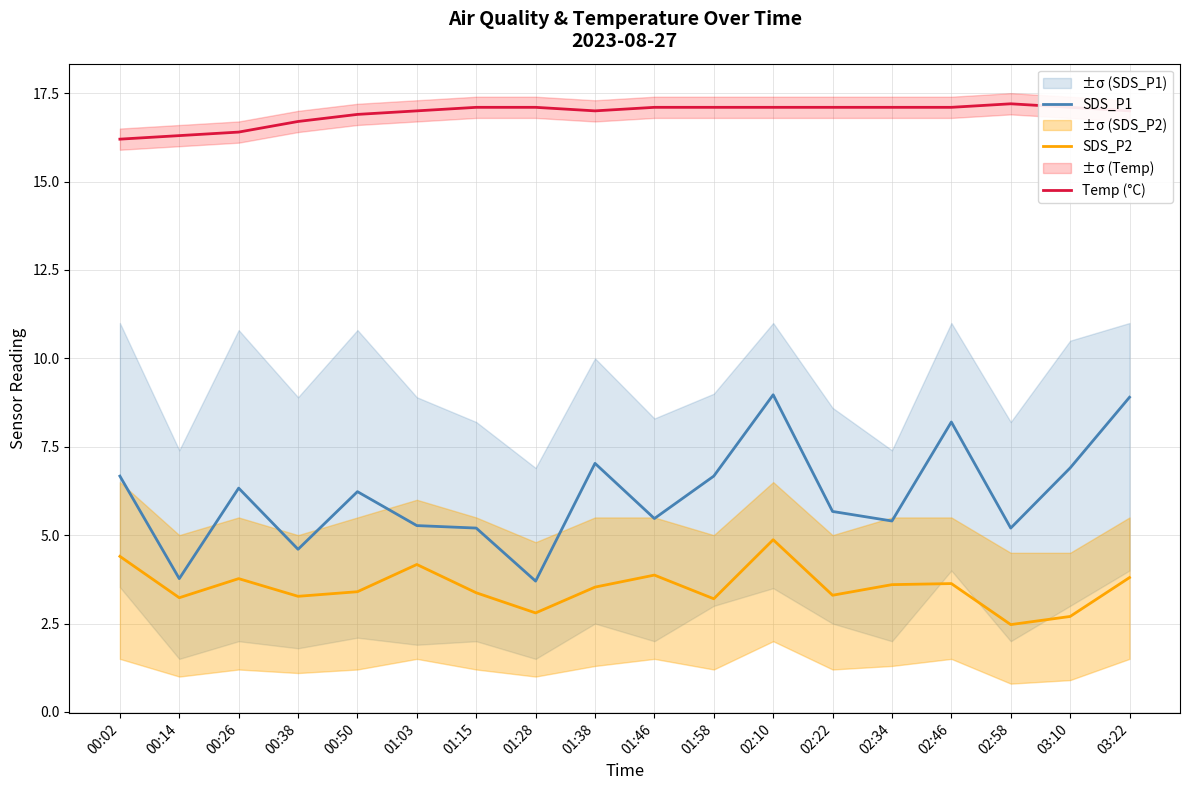

How many interior local valleys does the SDS_P1 series have?

6